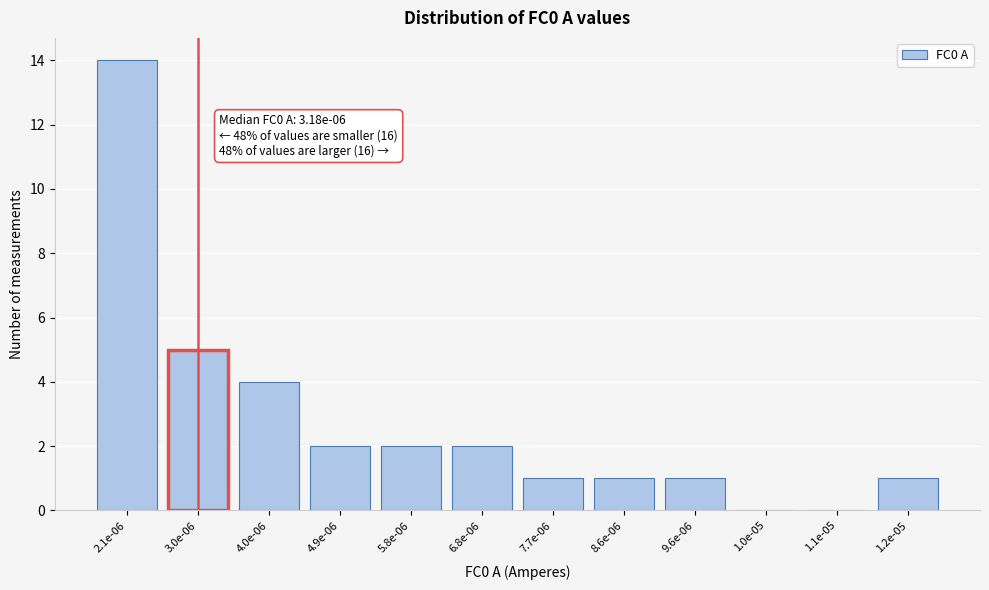

Reading left to right, list all the values displayed in this chart.

2.1e-06=14	3.0e-06=5	4.0e-06=4	4.9e-06=2	5.8e-06=2	6.8e-06=2	7.7e-06=1	8.6e-06=1	9.6e-06=1	1.0e-05=0	1.1e-05=0	1.2e-05=1